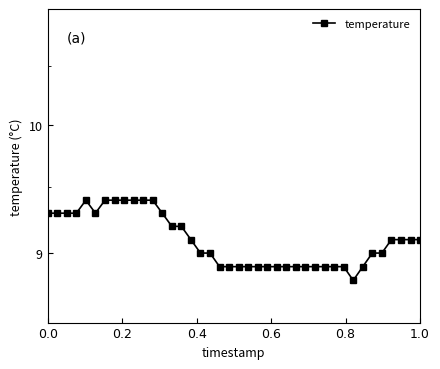

Reading left to right, what are all the values shown in this chart?

9.3	9.3	9.3	9.3	9.4	9.3	9.4	9.4	9.4	9.4	9.4	9.4	9.3	9.2	9.2	9.1	9.0	9.0	8.9	8.9	8.9	8.9	8.9	8.9	8.9	8.9	8.9	8.9	8.9	8.9	8.9	8.9	8.8	8.9	9.0	9.0	9.1	9.1	9.1	9.1